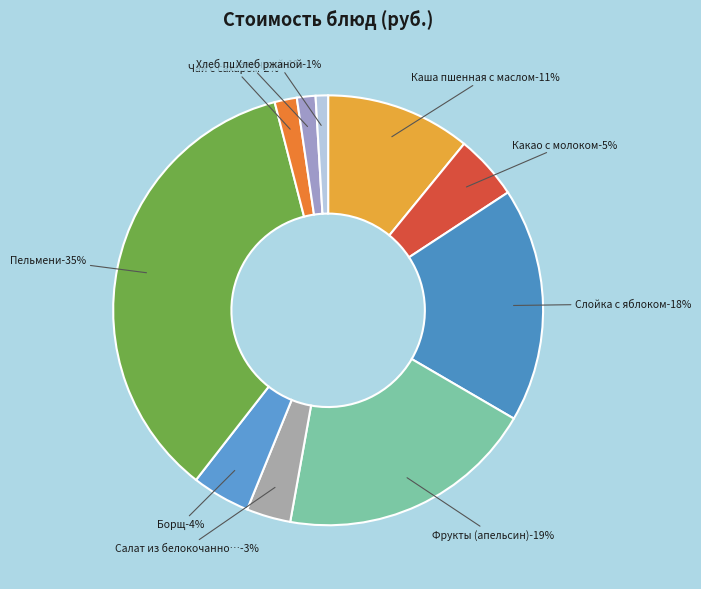

To the nearest percent, what is the average slice percentage?

10%